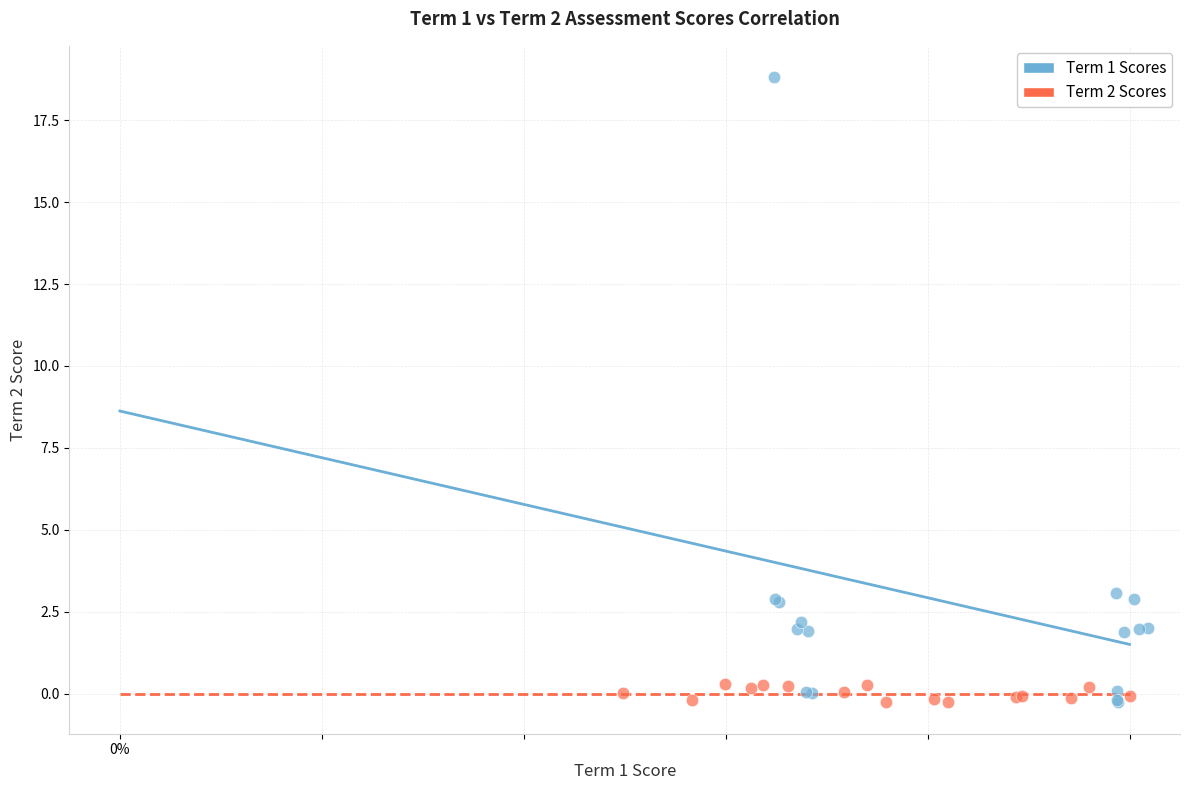

Which series contains the highest Y value?

Term 1 Scores